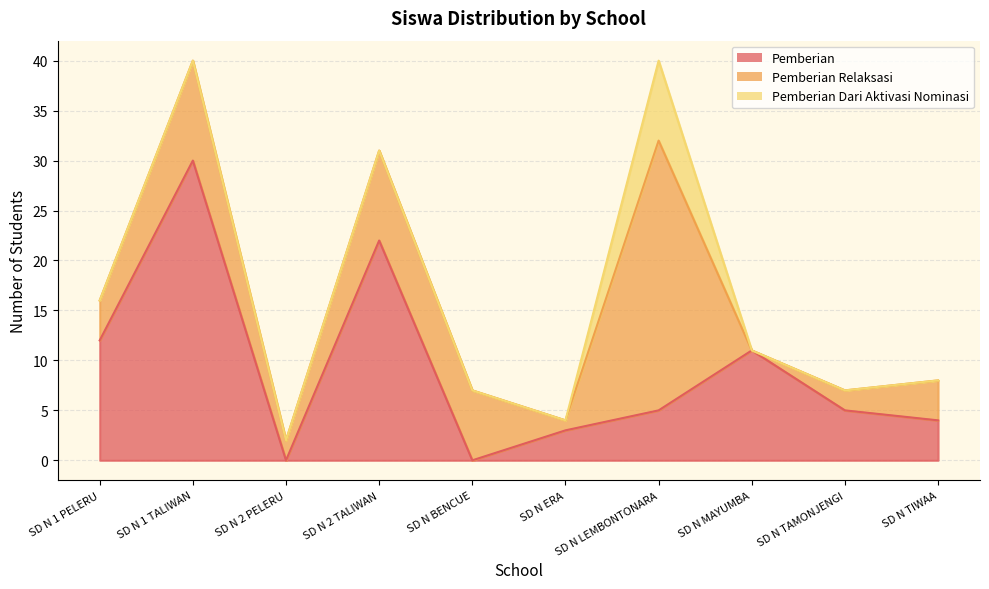

True or false: Pemberian has a value of 0 at SD N 2 PELERU.

True